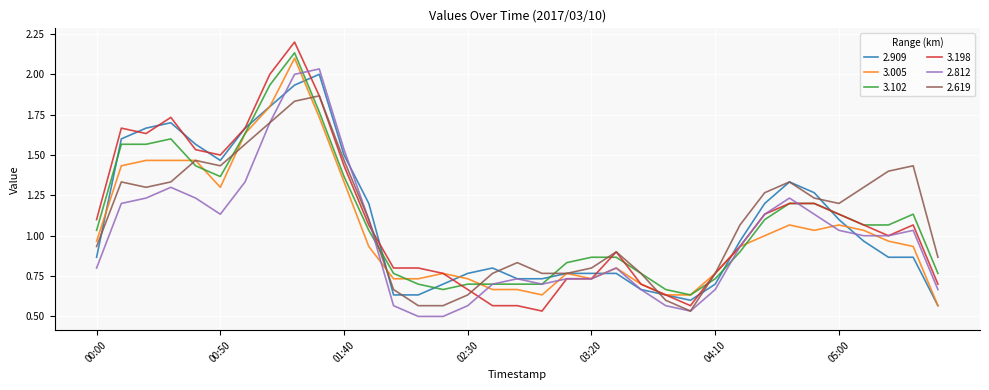

True or false: 3.102 and 2.909 cross at least once.

True